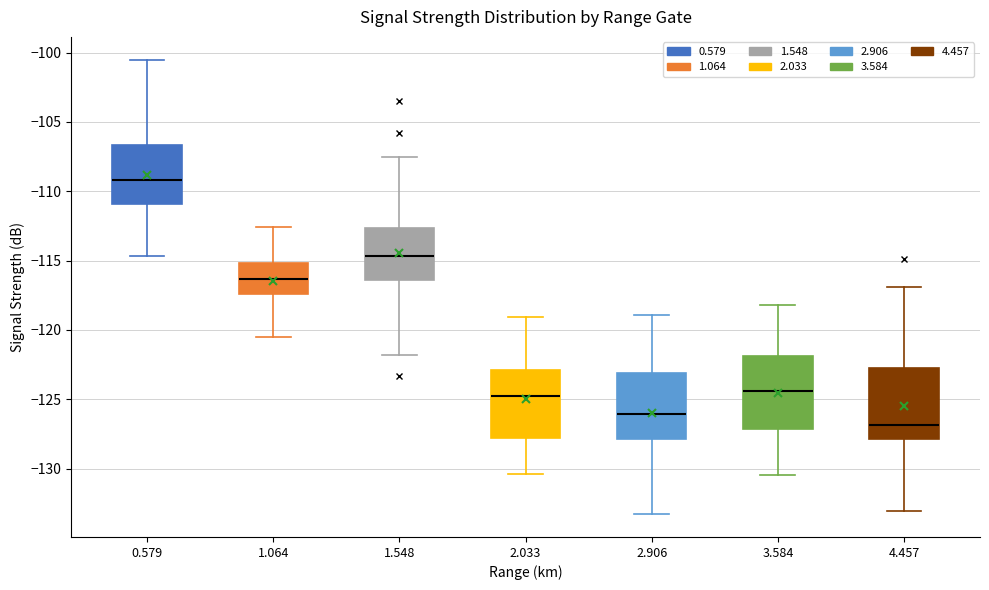

Which box has the highest median line?

0.579